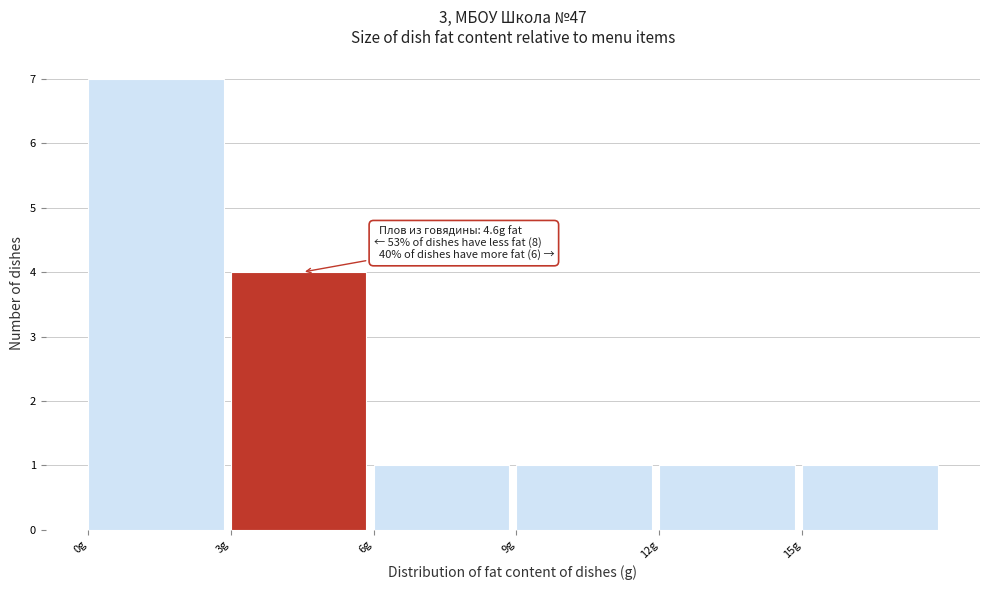

Over which range of the x-axis is the bar tallest?

0 to 3